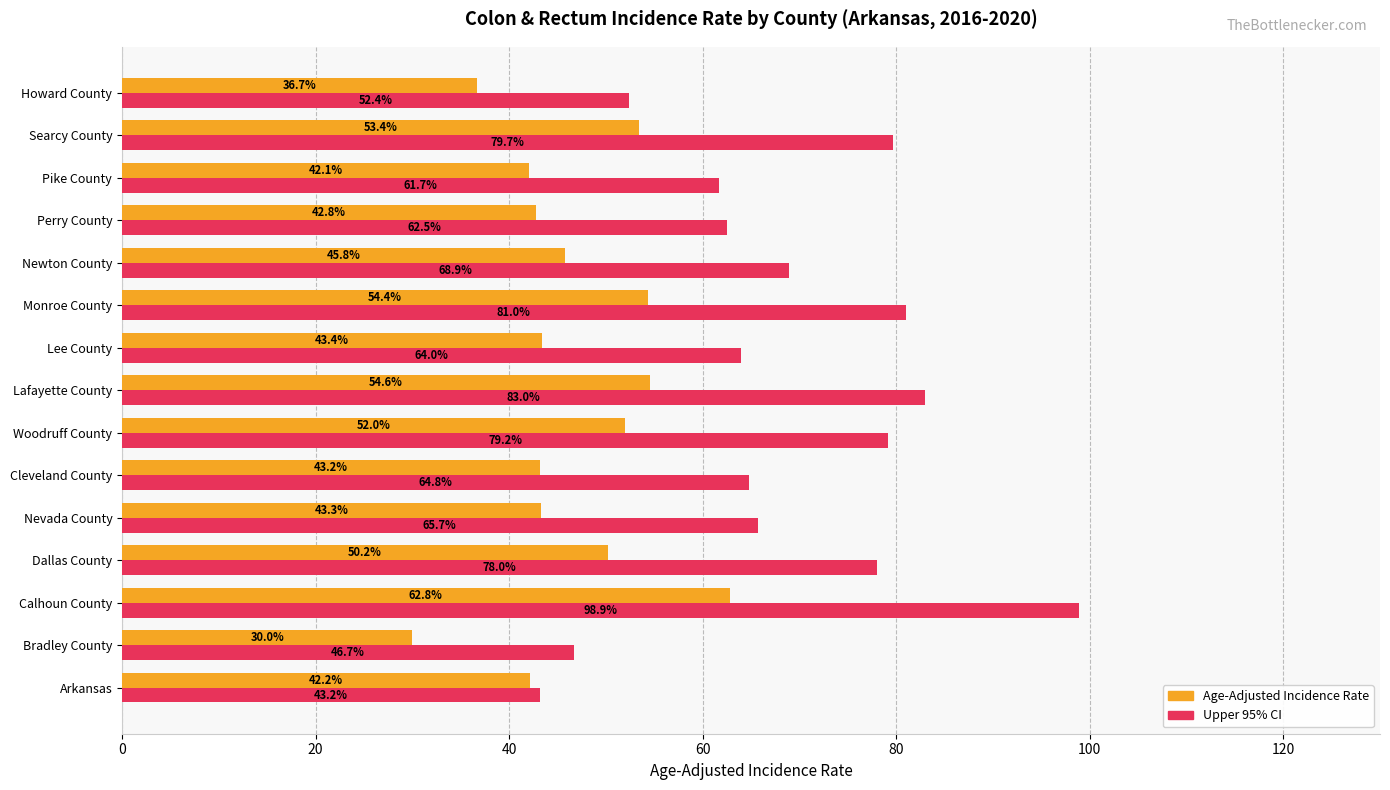

What is the difference between the highest and lowest values at Nevada County?

22.4